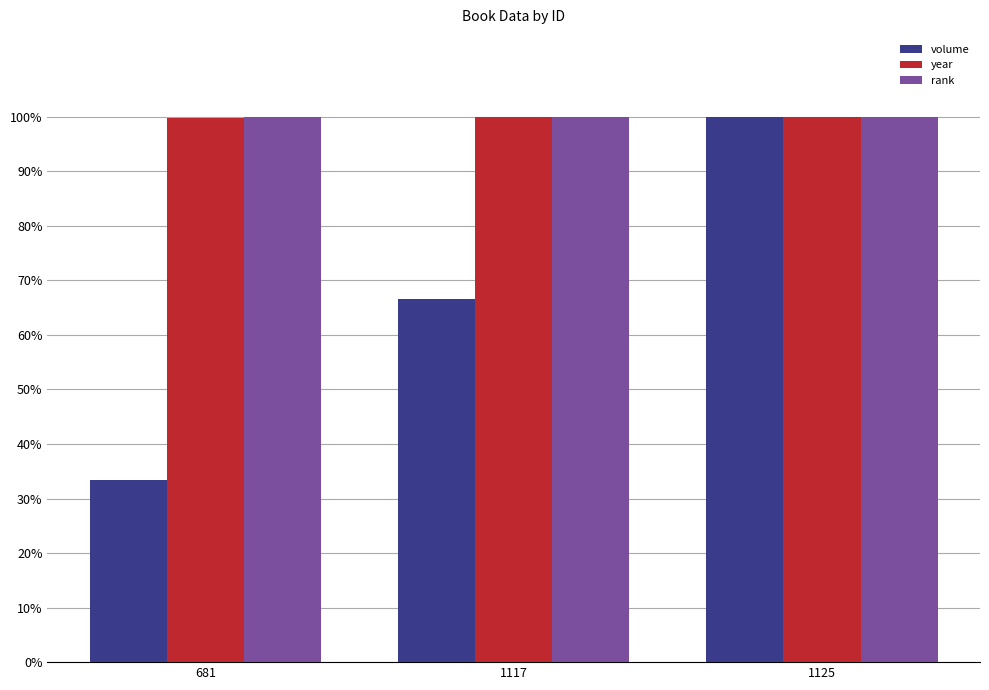

Which series has the largest total across all categories?

rank